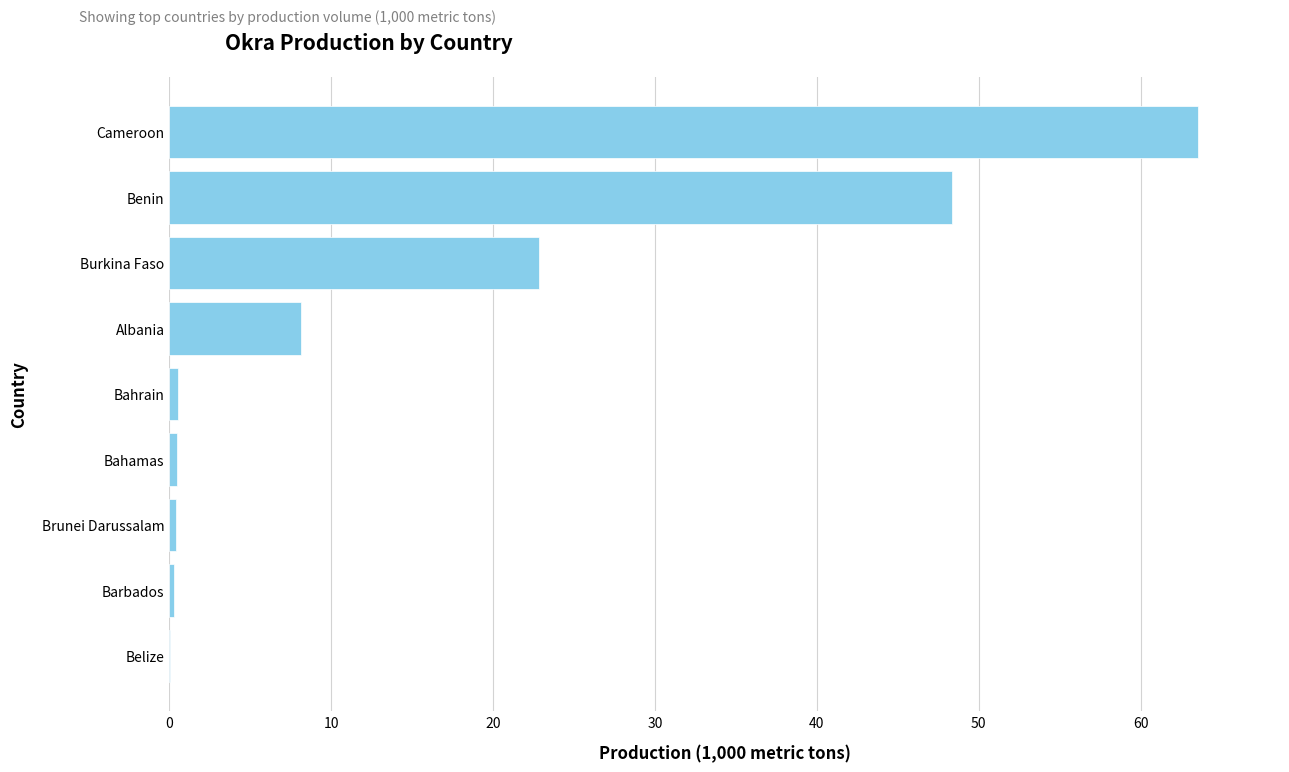

What is the sum of all values?

144.6